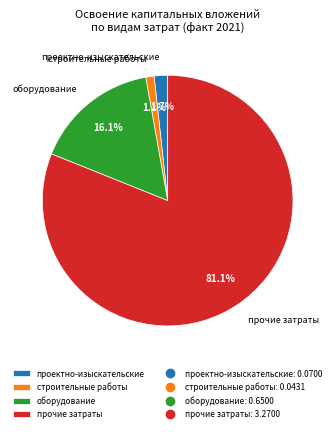

To the nearest percent, what is the average slice percentage?

25%